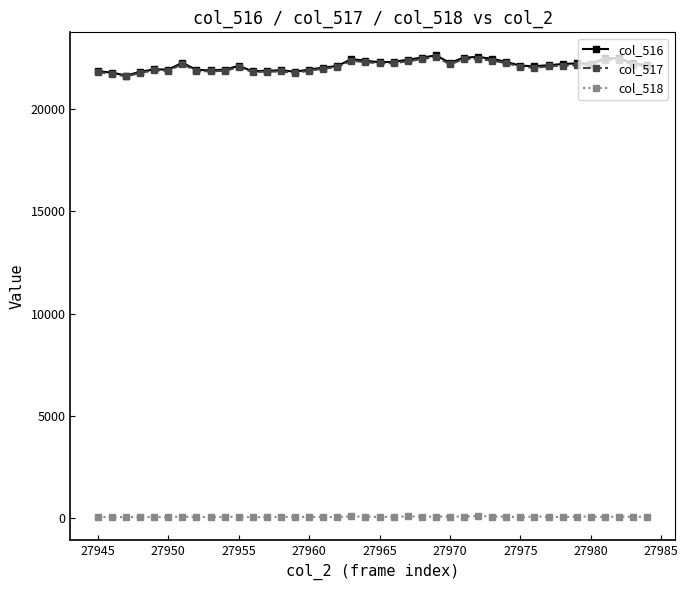

Which series has the widest spread of values?

col_516